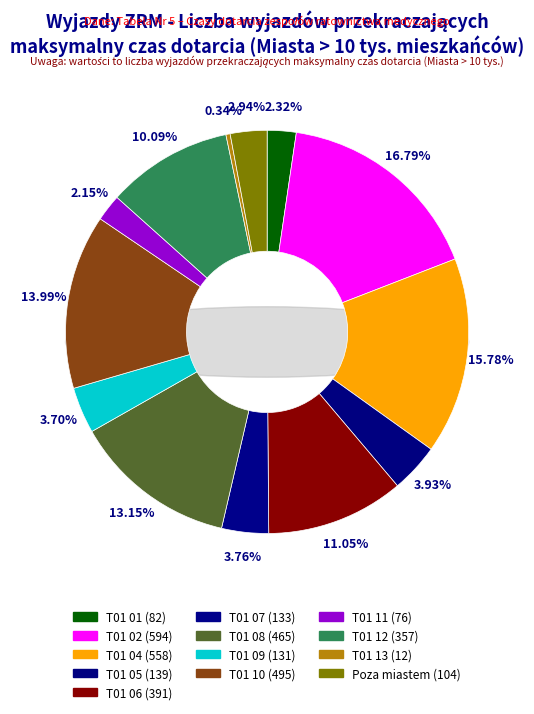

Count the number of slices in the pie.

13